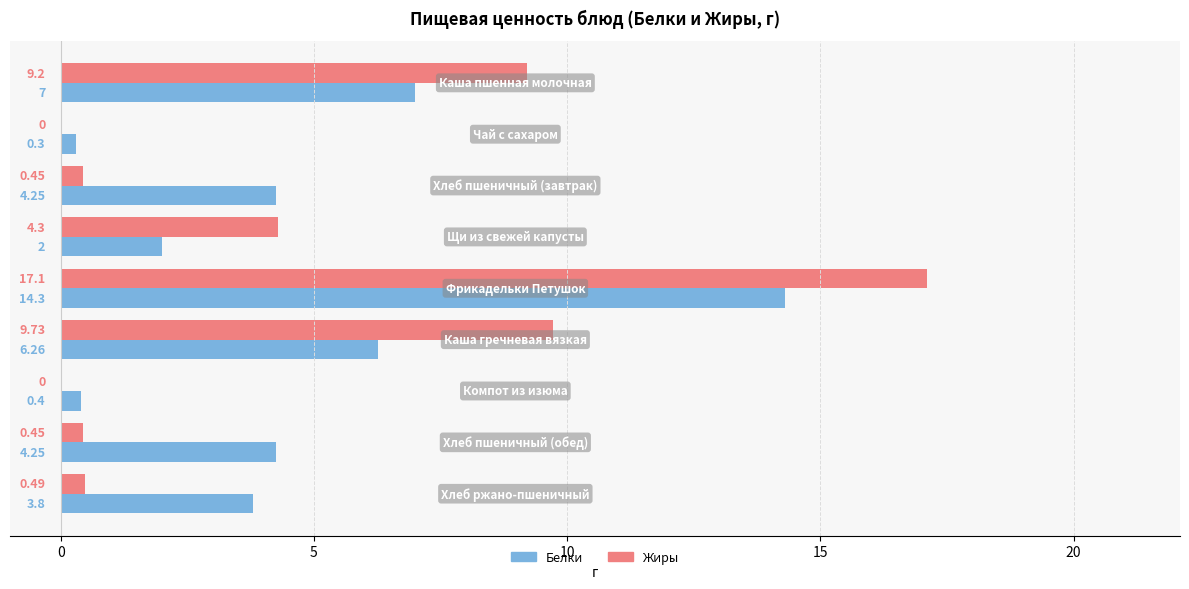

At how many categories does at least one series exceed 7?

3